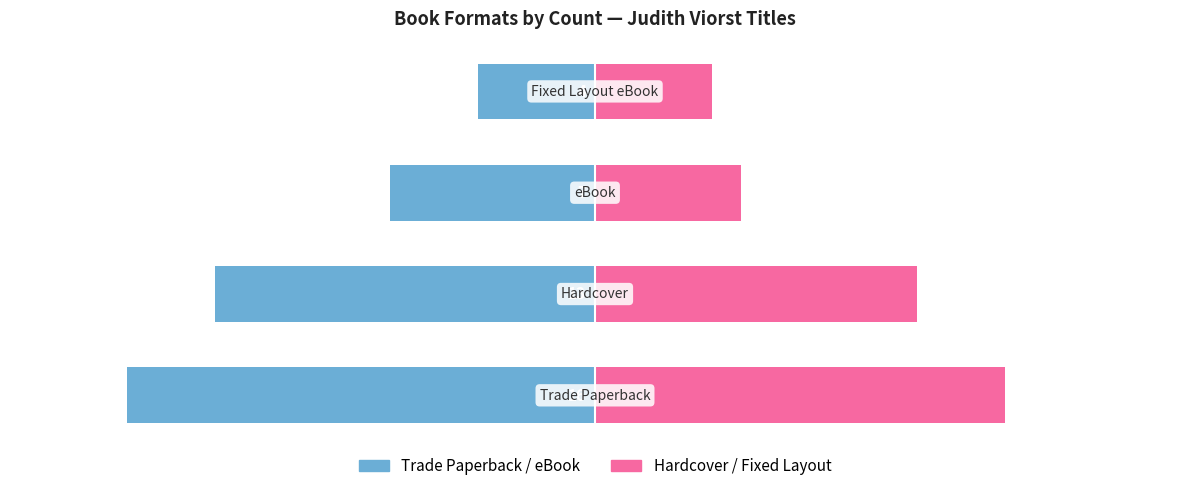

Which series has the widest spread of values?

Trade Paperback / eBook